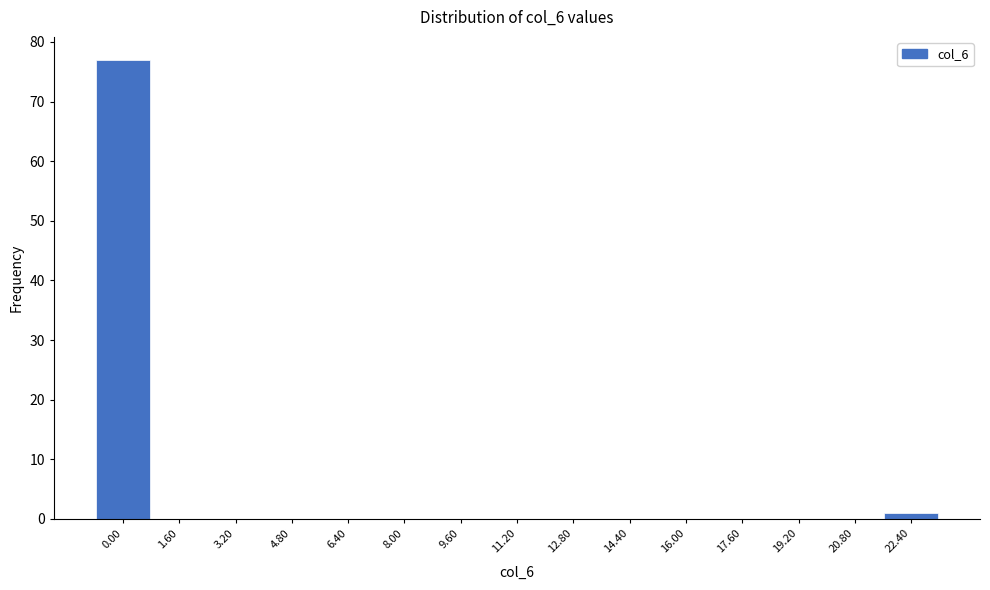

Reading left to right, list all the values displayed in this chart.

0.00=77	1.60=0	3.20=0	4.80=0	6.40=0	8.00=0	9.60=0	11.20=0	12.80=0	14.40=0	16.00=0	17.60=0	19.20=0	20.80=0	22.40=1